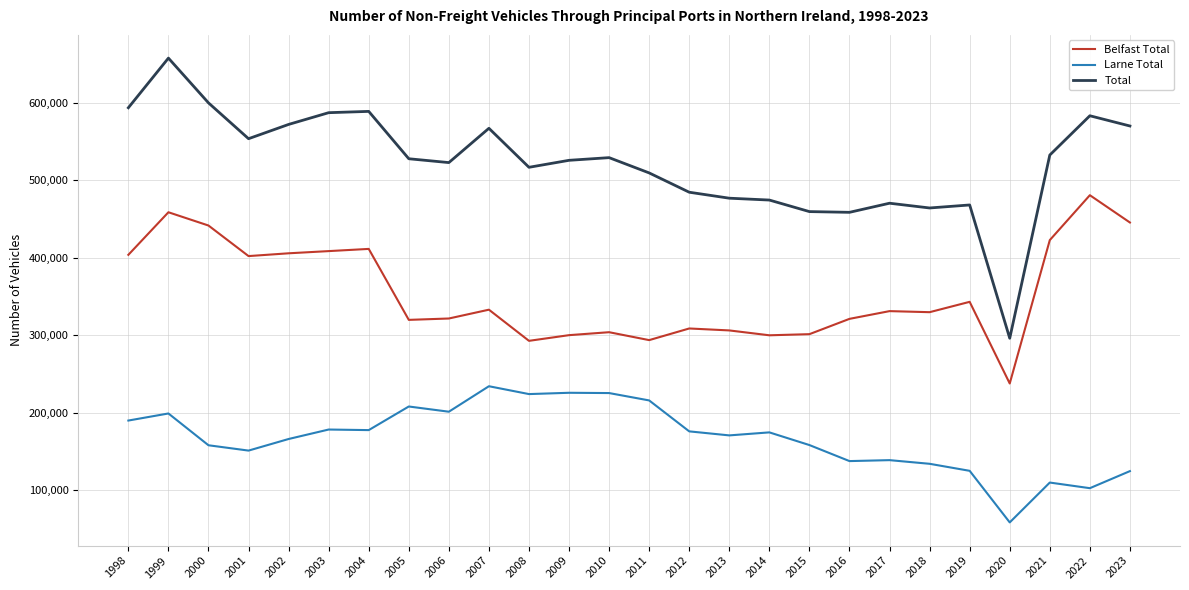

What is the maximum value shown in the chart?

657755